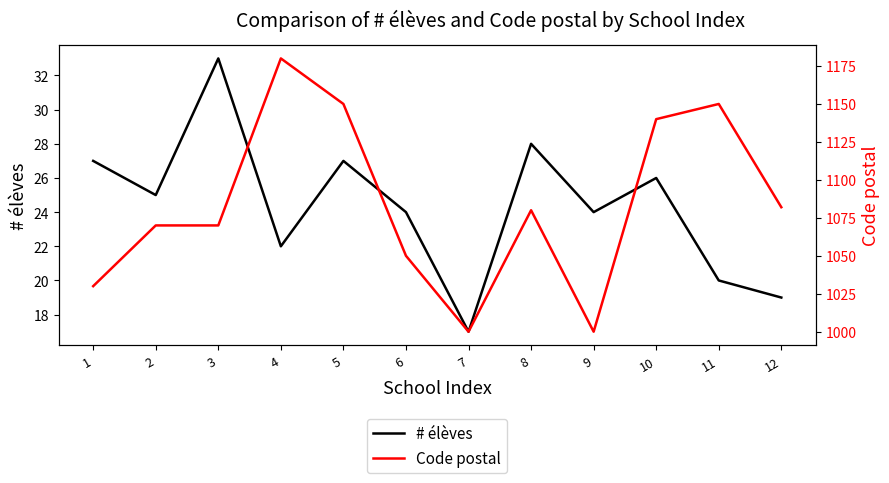

At which label does # élèves reach its peak?

3